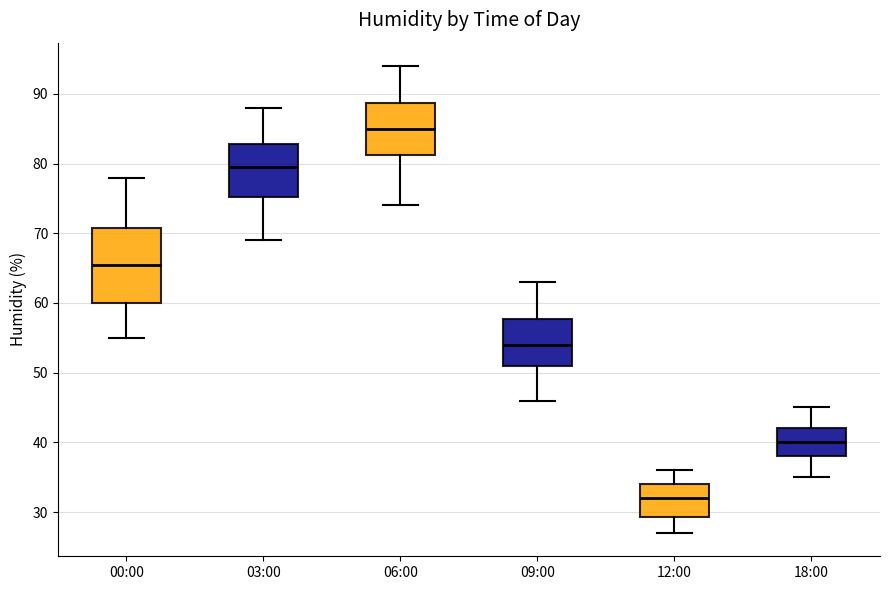

Comparing the boxes themselves (not the whiskers), which one is the tallest?

00:00